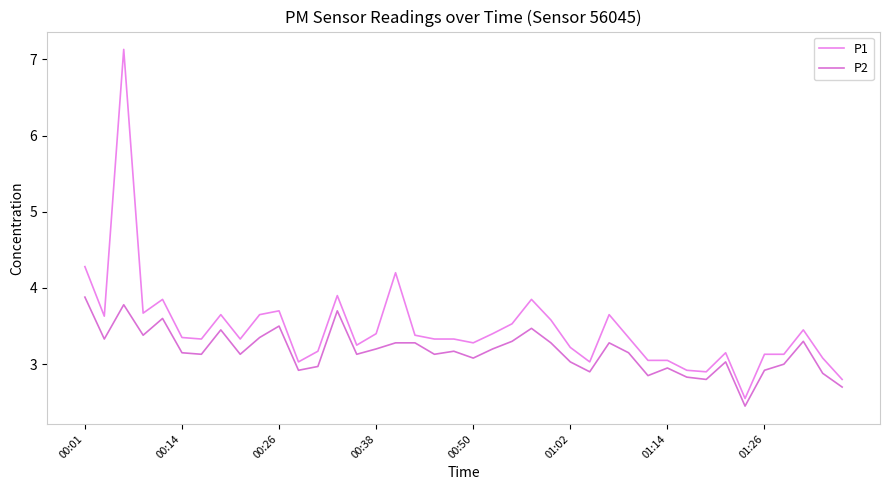

Does the chart display data point markers on the line(s)?

No